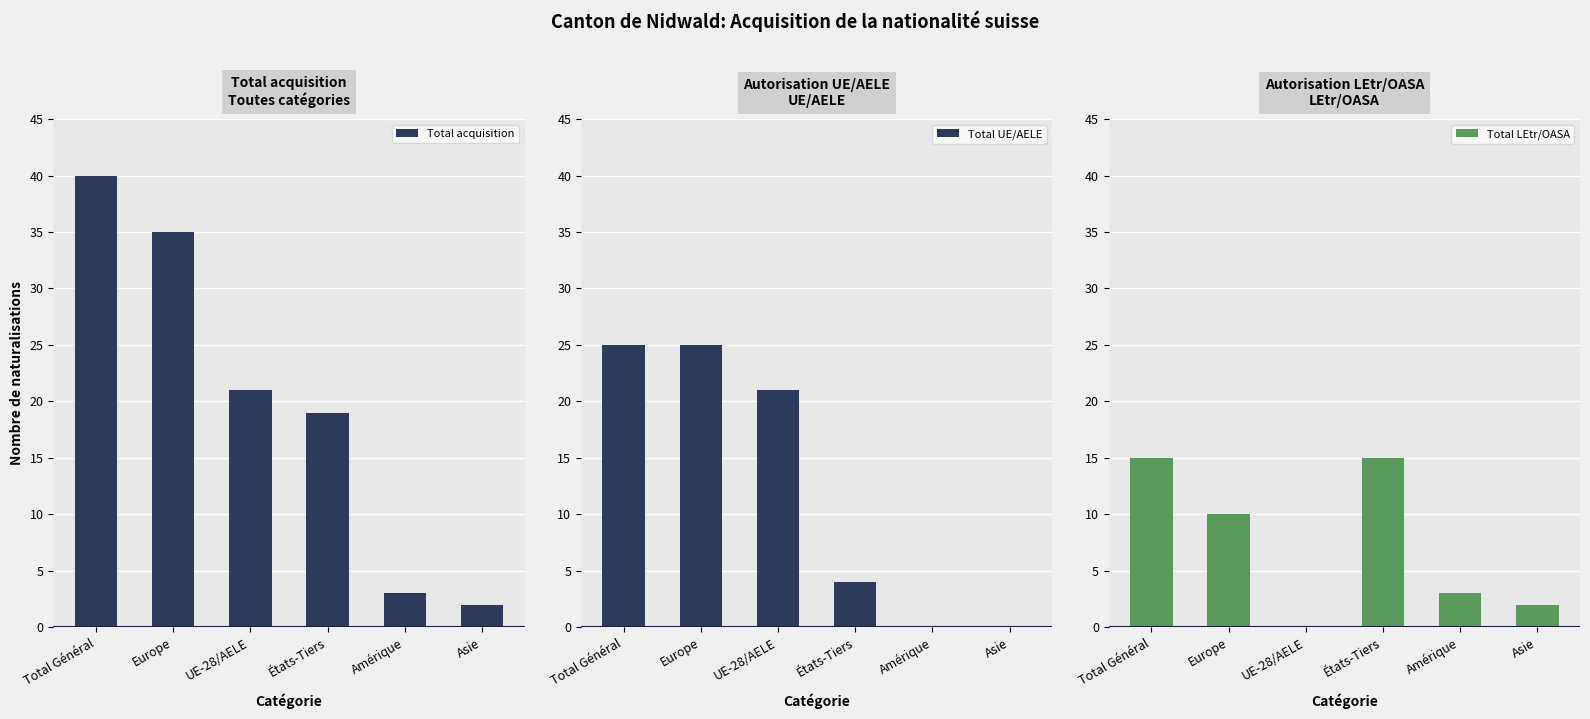

What position from the left is UE-28/AELE?

3